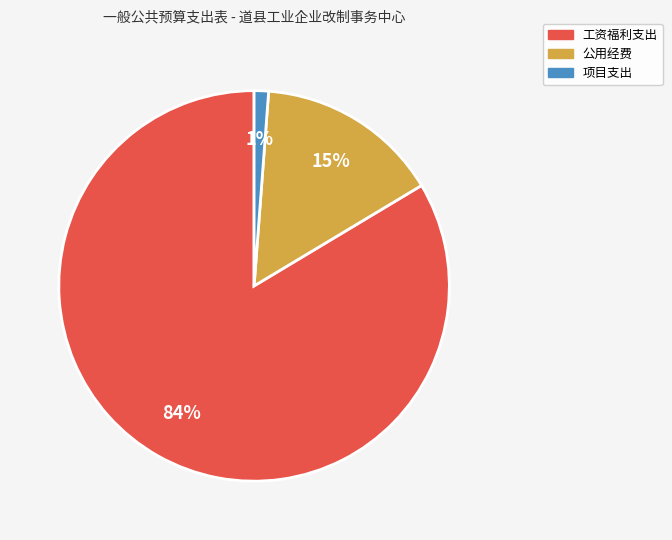

Is 工资福利支出 the majority of the pie?

Yes